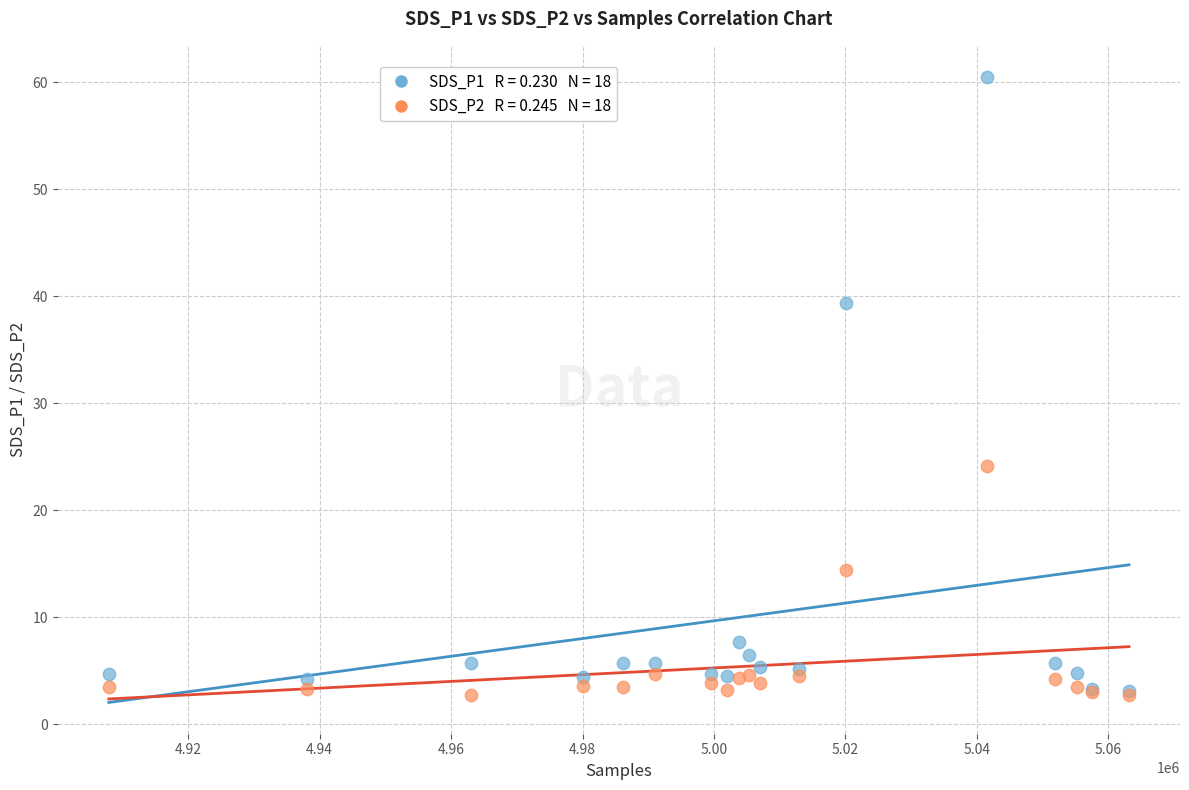

Across all series, what Y value is closest to 31?

24.1